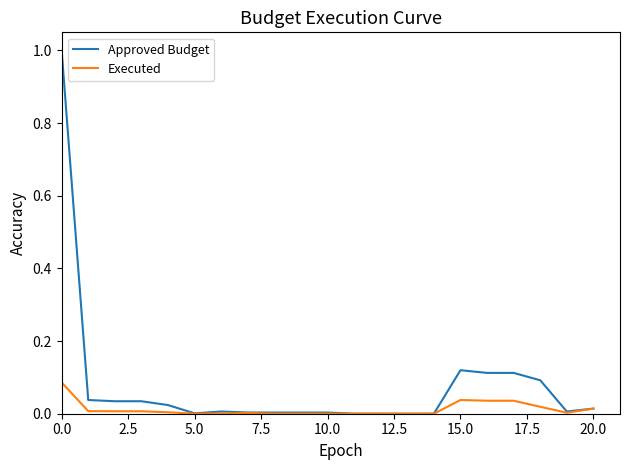

How many lines are shown in the chart?

2